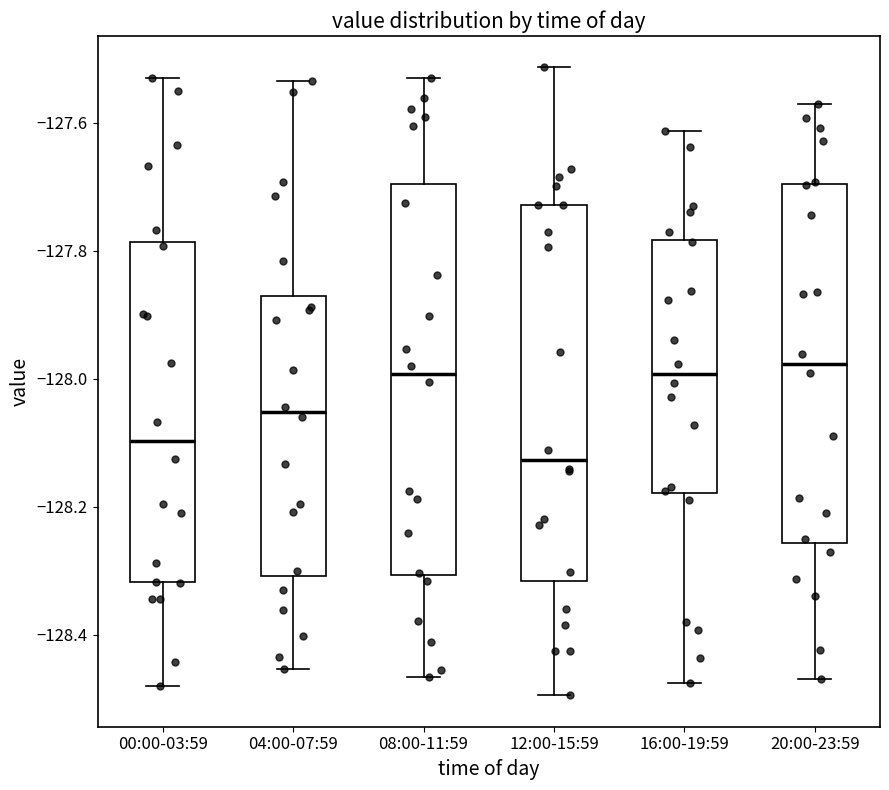

Reading left to right, read every box against the y-axis: the position of its median line, the range the box covers, and the ends of its whiskers. The values are not printed on the chart, so give them approximately, as read against the axis.

00:00-03:59: median -128.10, box -128.32 to -127.78, whiskers -128.48 to -127.54
04:00-07:59: median -128.06, box -128.30 to -127.88, whiskers -128.46 to -127.54
08:00-11:59: median -128.00, box -128.30 to -127.70, whiskers -128.46 to -127.54
12:00-15:59: median -128.12, box -128.32 to -127.72, whiskers -128.50 to -127.52
16:00-19:59: median -128.00, box -128.18 to -127.78, whiskers -128.48 to -127.62
20:00-23:59: median -127.98, box -128.26 to -127.70, whiskers -128.46 to -127.58